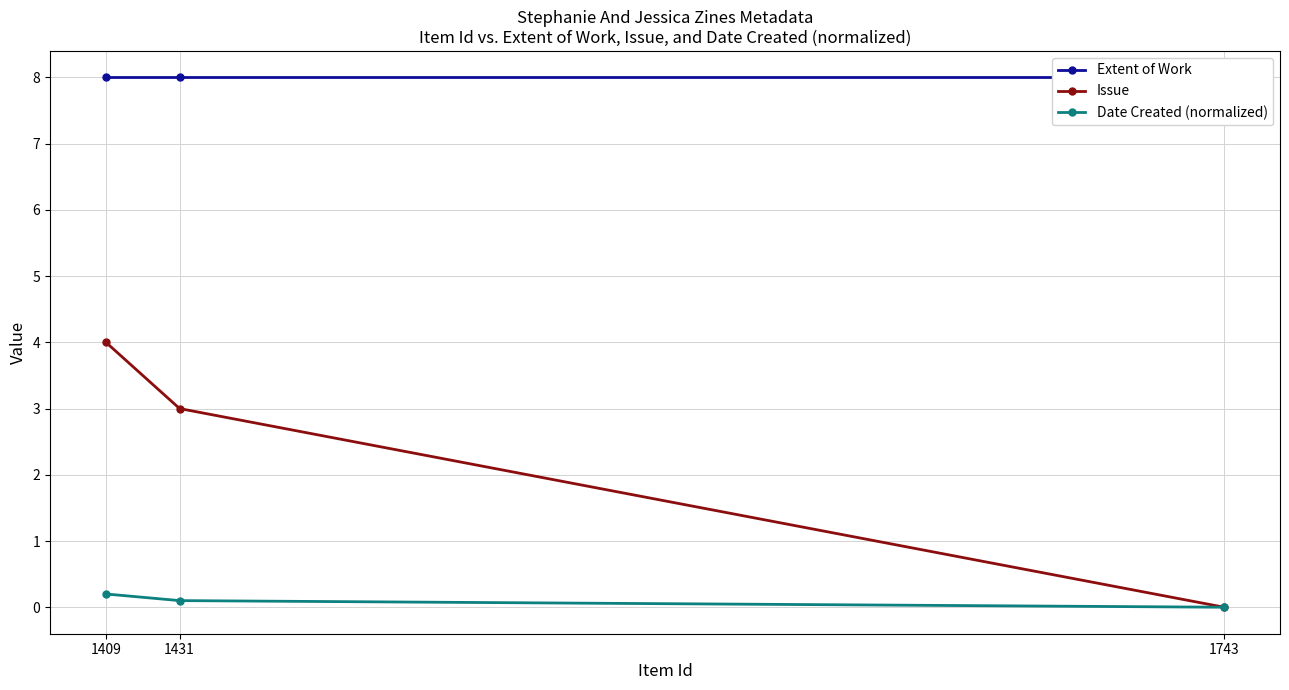

What is the sum of the Extent of Work values at 1409 and 1743?

16.0